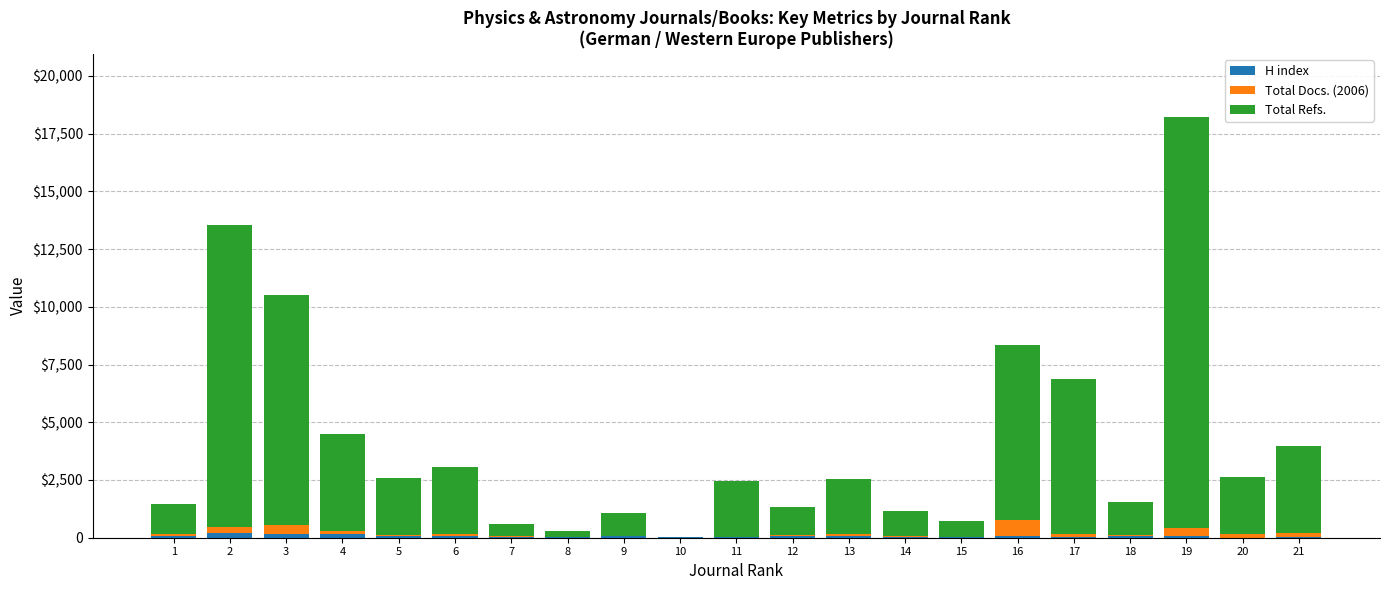

What is the total value across all series at 3?

10530